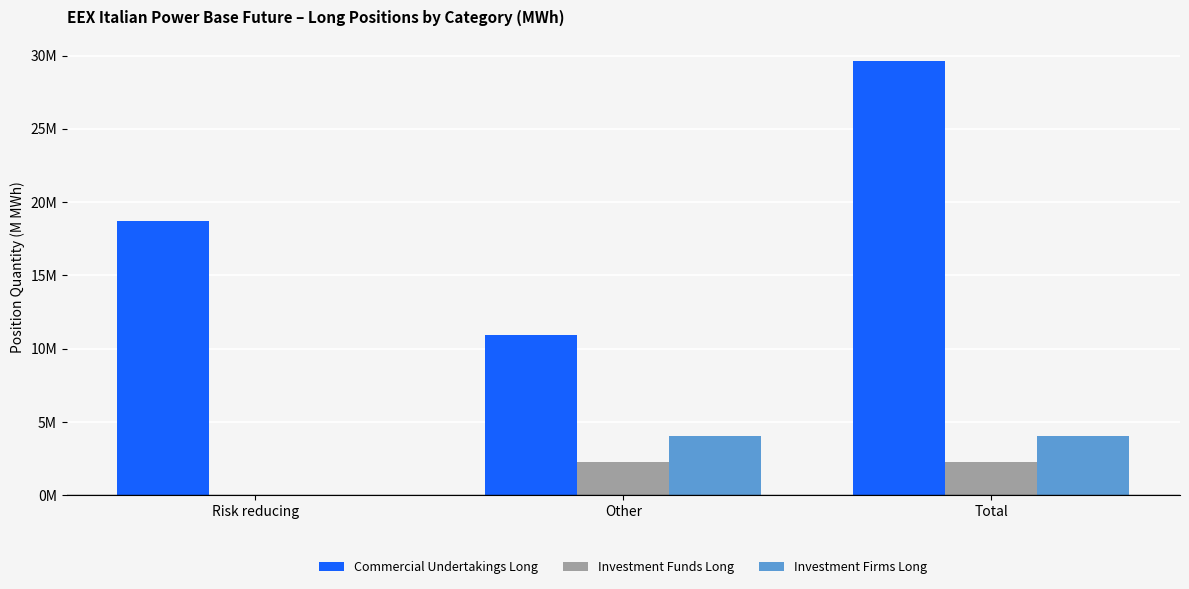

Which series has the largest range (max minus min)?

Commercial Undertakings Long